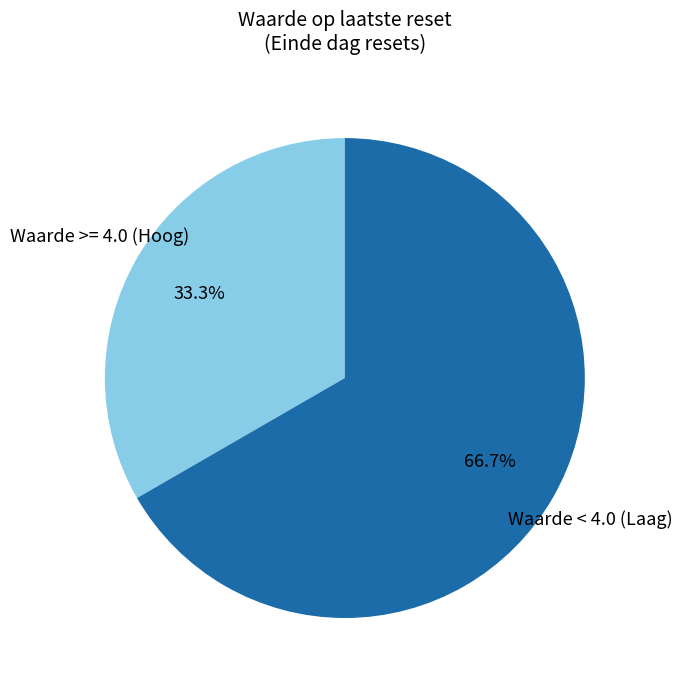

Approximately how many times larger is the value at Waarde < 4.0 (Laag) compared to Waarde >= 4.0 (Hoog)?

2.0